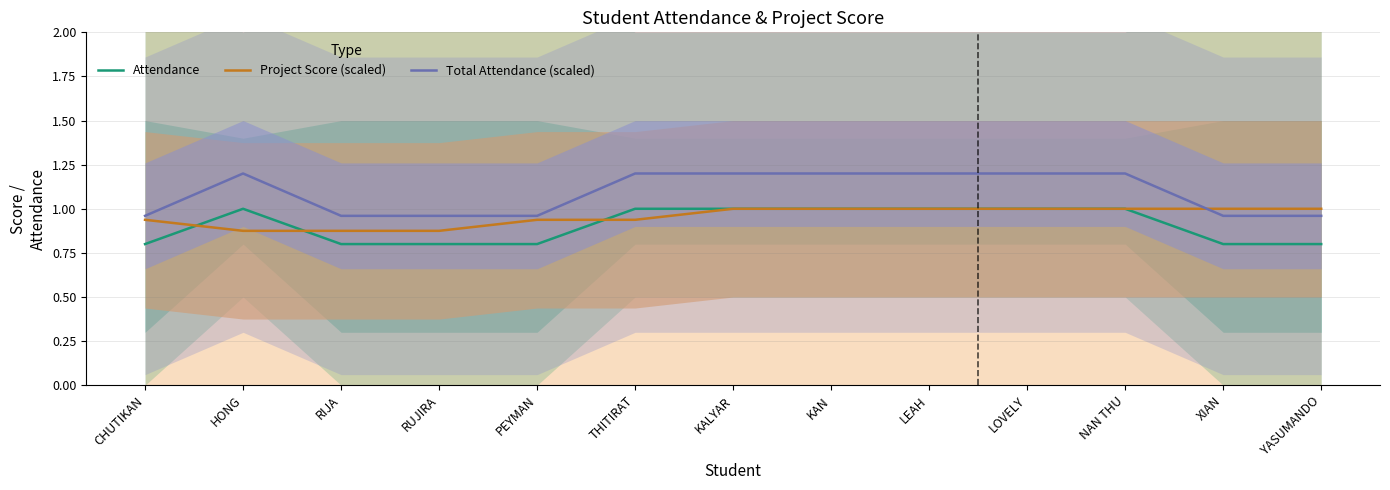

Which category has the lowest value in the Total attendance (scaled) series?

CHUTIKAN